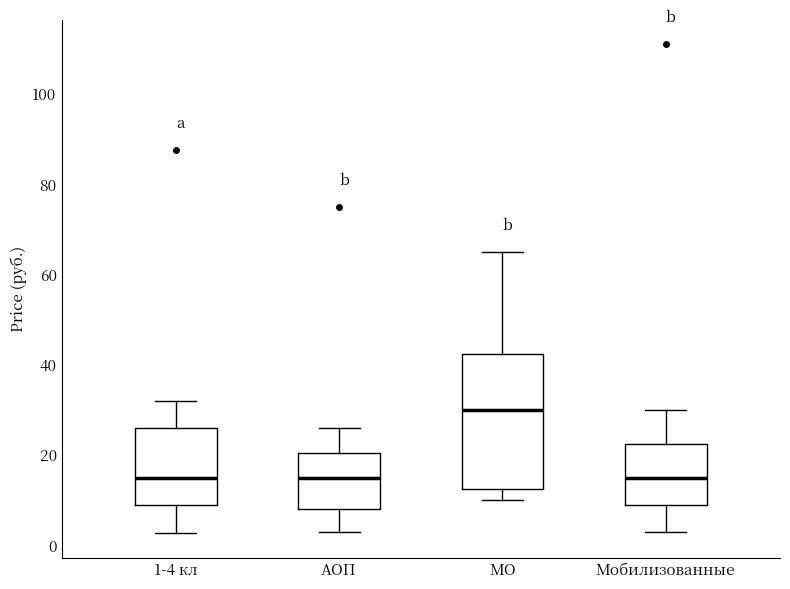

Reading left to right, read every box against the y-axis: the position of its median line, the range the box covers, and the ends of its whiskers. The values are not printed on the chart, so give them approximately, as read against the axis.

1-4 кл: median 16, box 10 to 26, whiskers 2 to 32
АОП: median 16, box 8 to 20, whiskers 4 to 26
МО: median 30, box 12 to 42, whiskers 10 to 66
Мобилизованные: median 16, box 10 to 22, whiskers 4 to 30